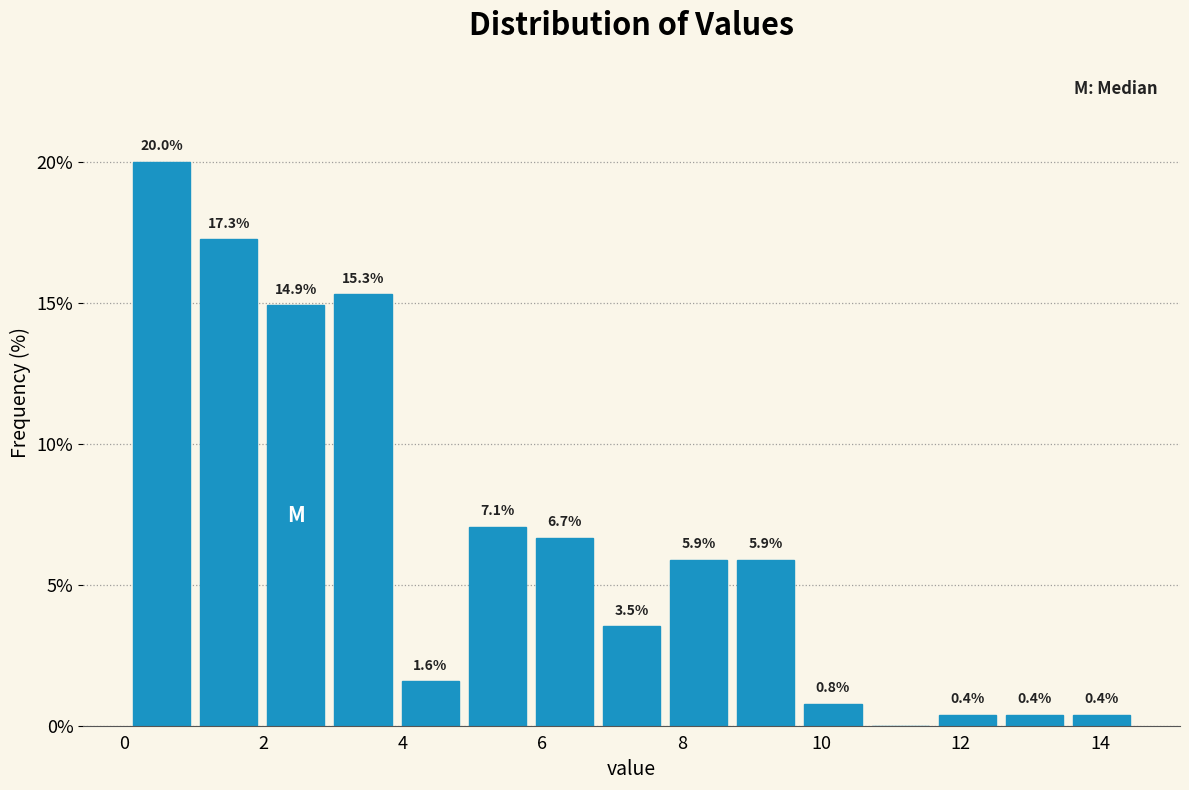

Over which range of the x-axis is the bar tallest?

0.0 to 1.0